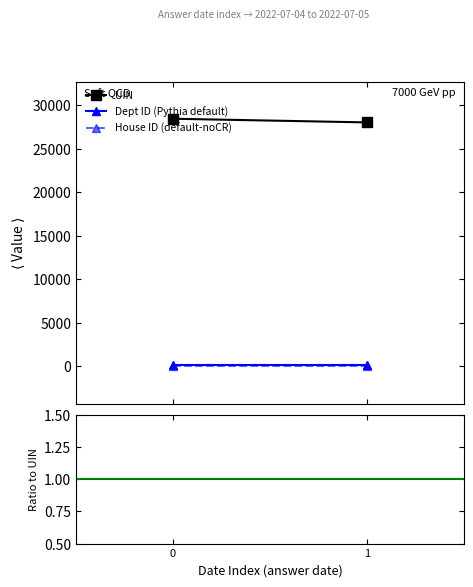

Rank the series at 0 from highest to lowest value.

UIN, Dept ID (Pythia default), House ID (default-noCR), Dept ID / UIN, House ID / UIN